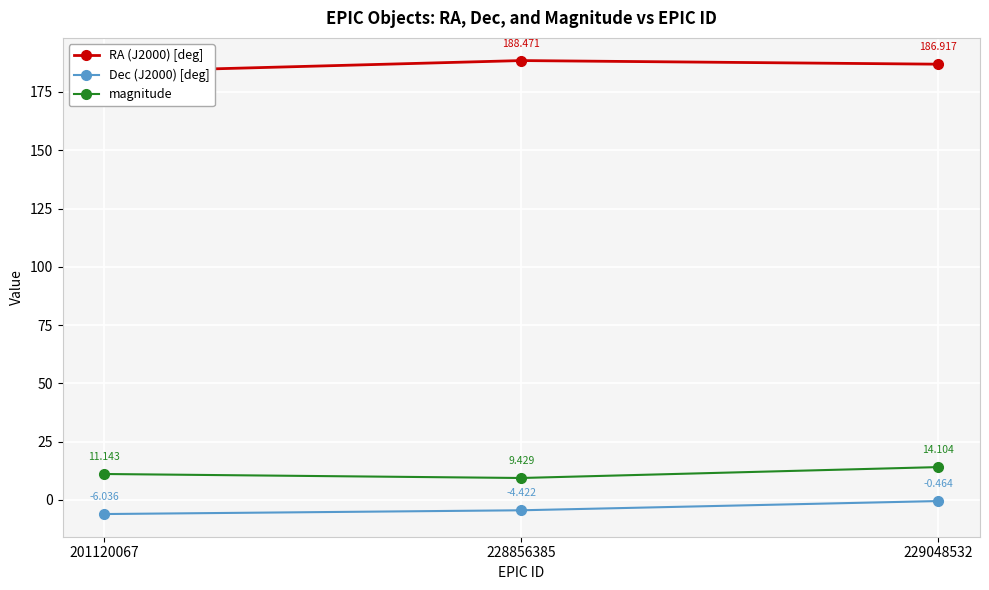

What is the total value across all series at 201120067?

188.8